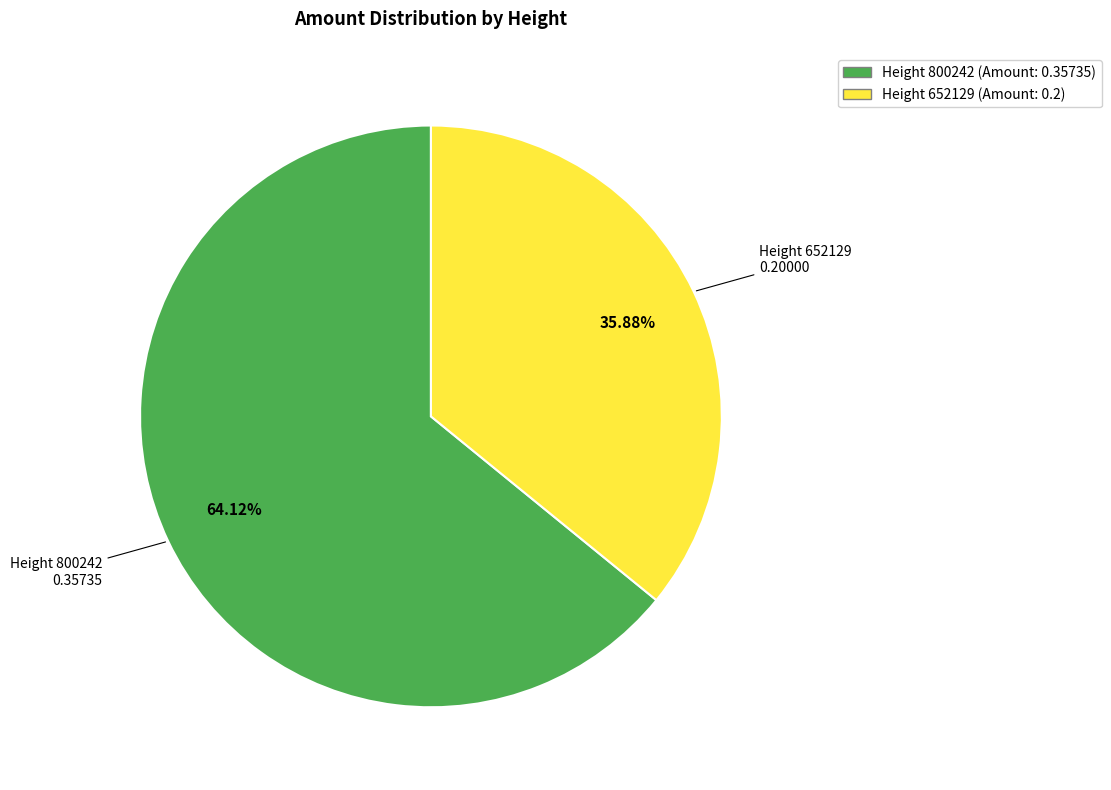

Does any single category account for the majority?

Yes